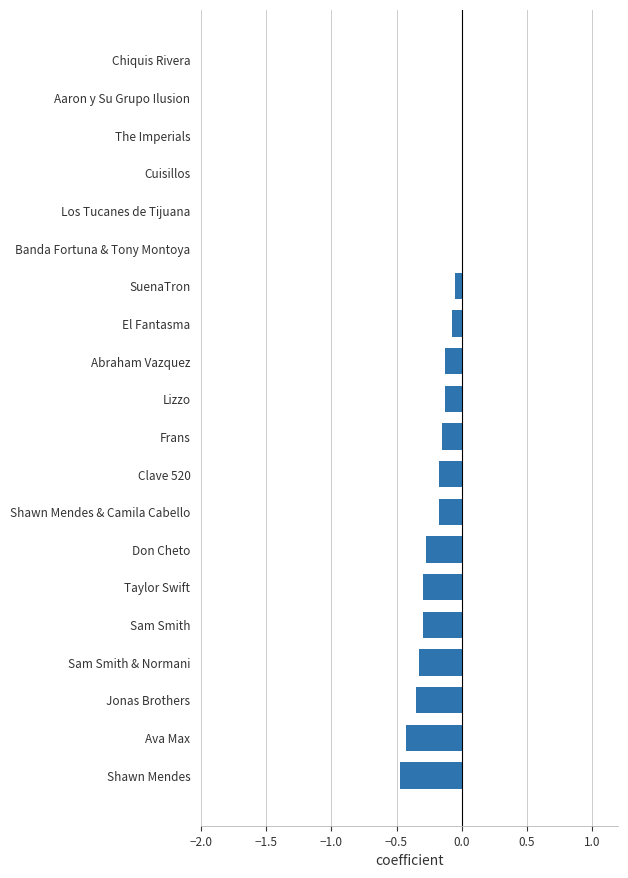

The chart shows a value of 0.0 at Aaron y Su Grupo Ilusion. True or false?

True